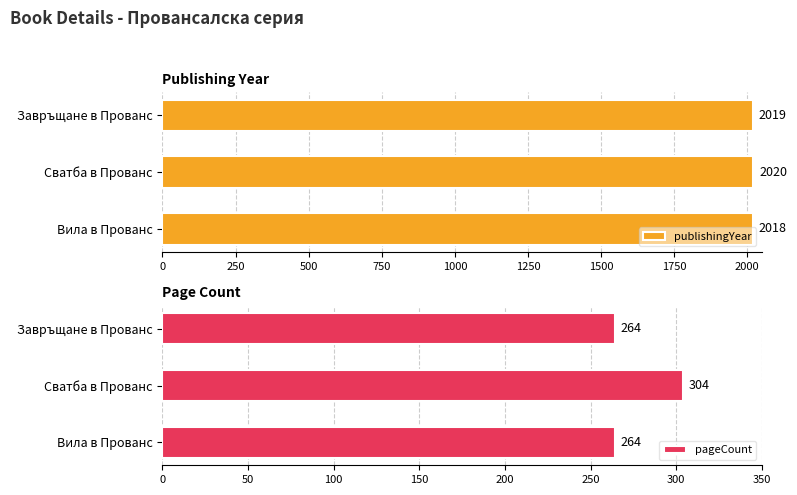

What is the minimum value for publishingYear?

2018